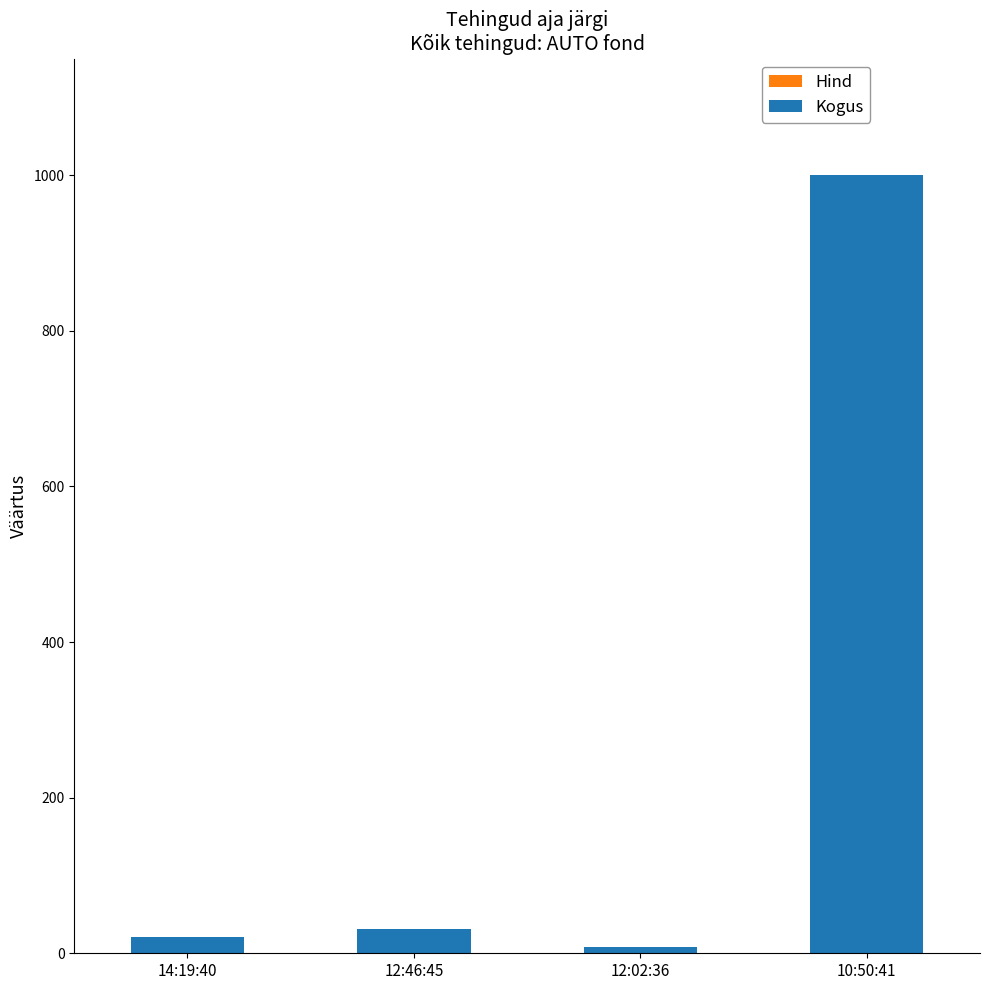

At which category is the sum across all series the highest?

10:50:41